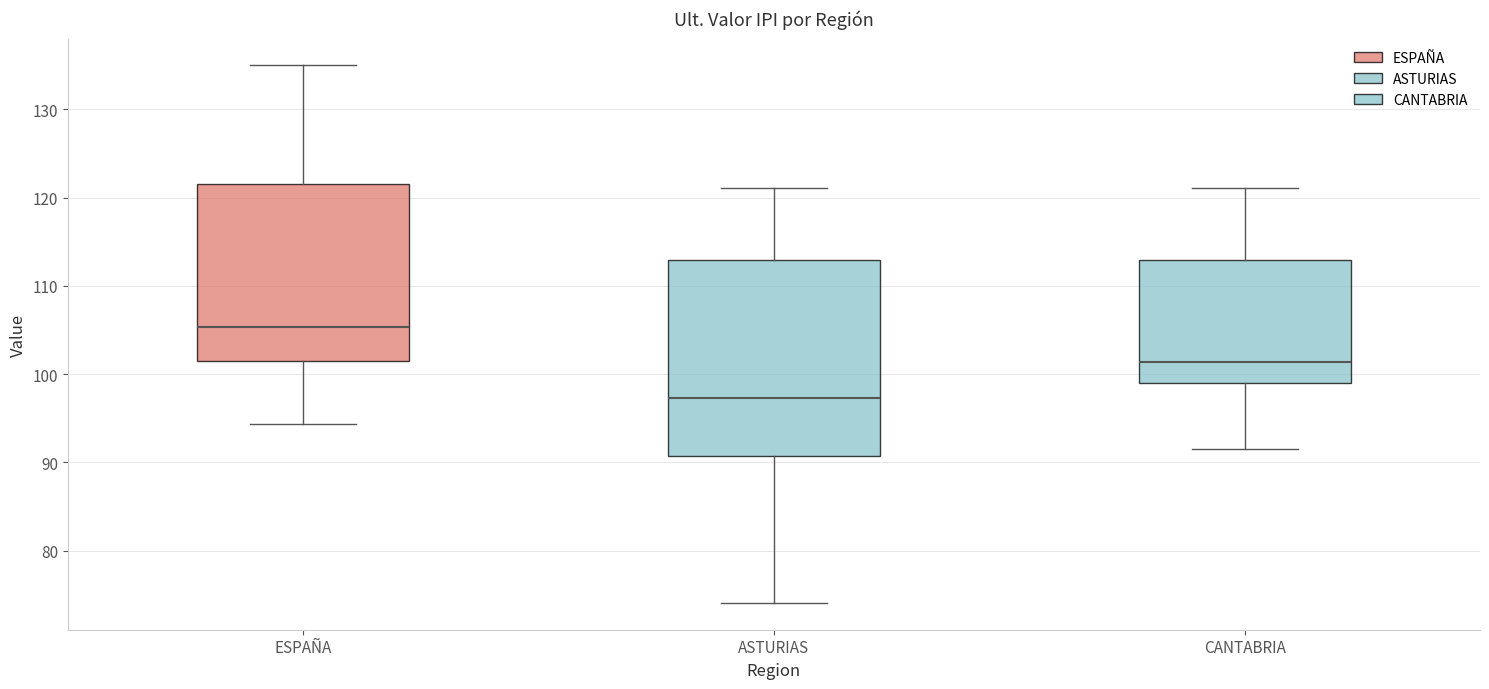

Reading left to right, read every box against the y-axis: the position of its median line, the range the box covers, and the ends of its whiskers. The values are not printed on the chart, so give them approximately, as read against the axis.

ESPAÑA: median 105, box 101 to 122, whiskers 94 to 135
ASTURIAS: median 97, box 91 to 113, whiskers 74 to 121
CANTABRIA: median 101, box 99 to 113, whiskers 92 to 121